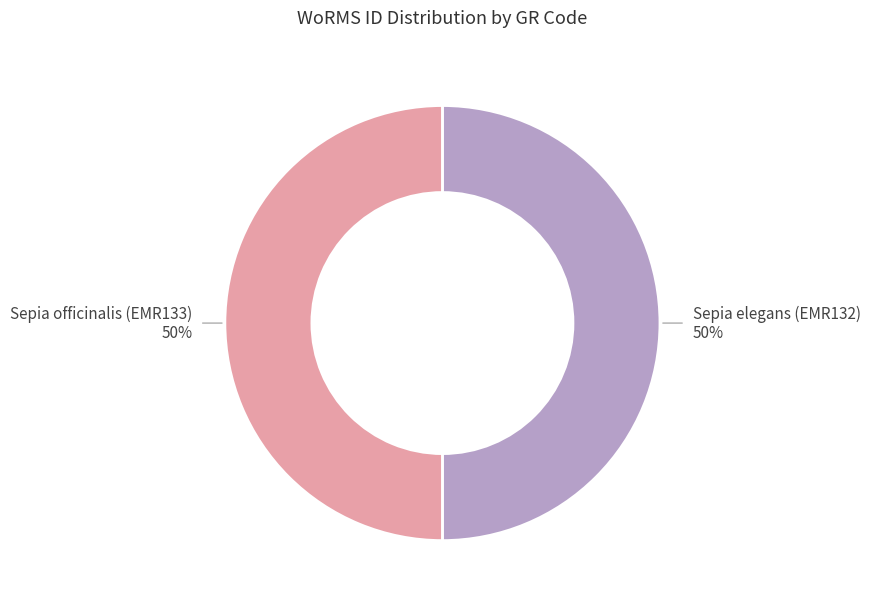

Approximately how many times larger is the value at Sepia elegans (EMR132) compared to Sepia officinalis (EMR133)?

1.0